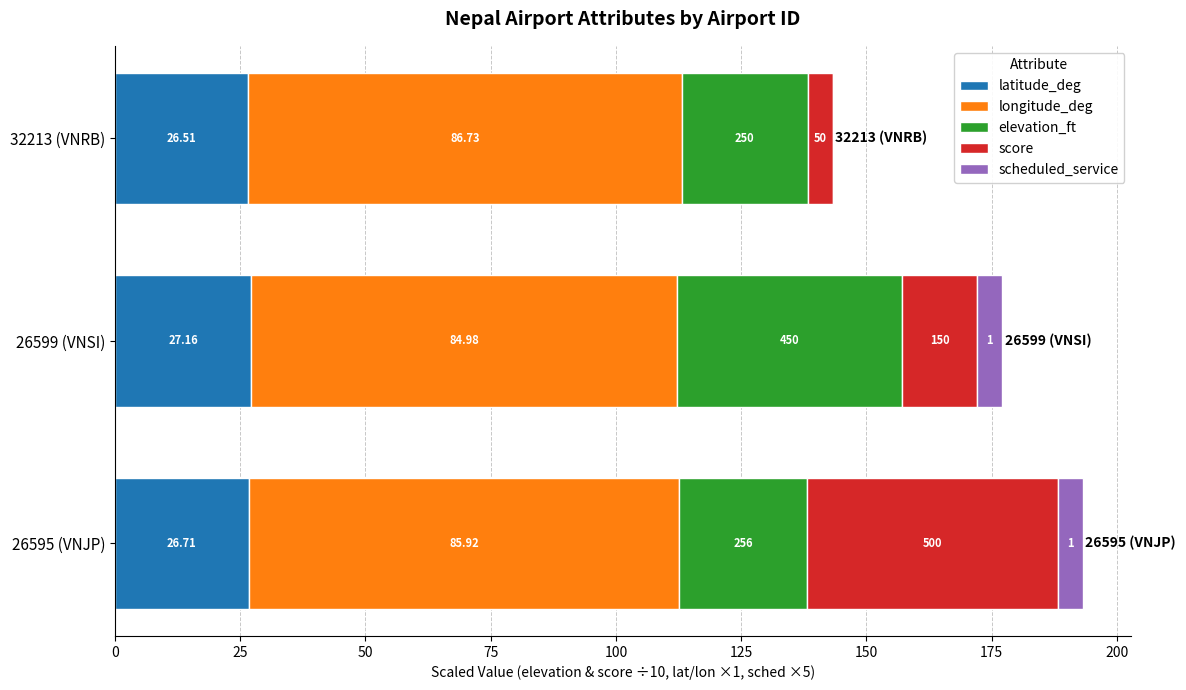

At which category is the sum across all series the highest?

26595 (VNJP)